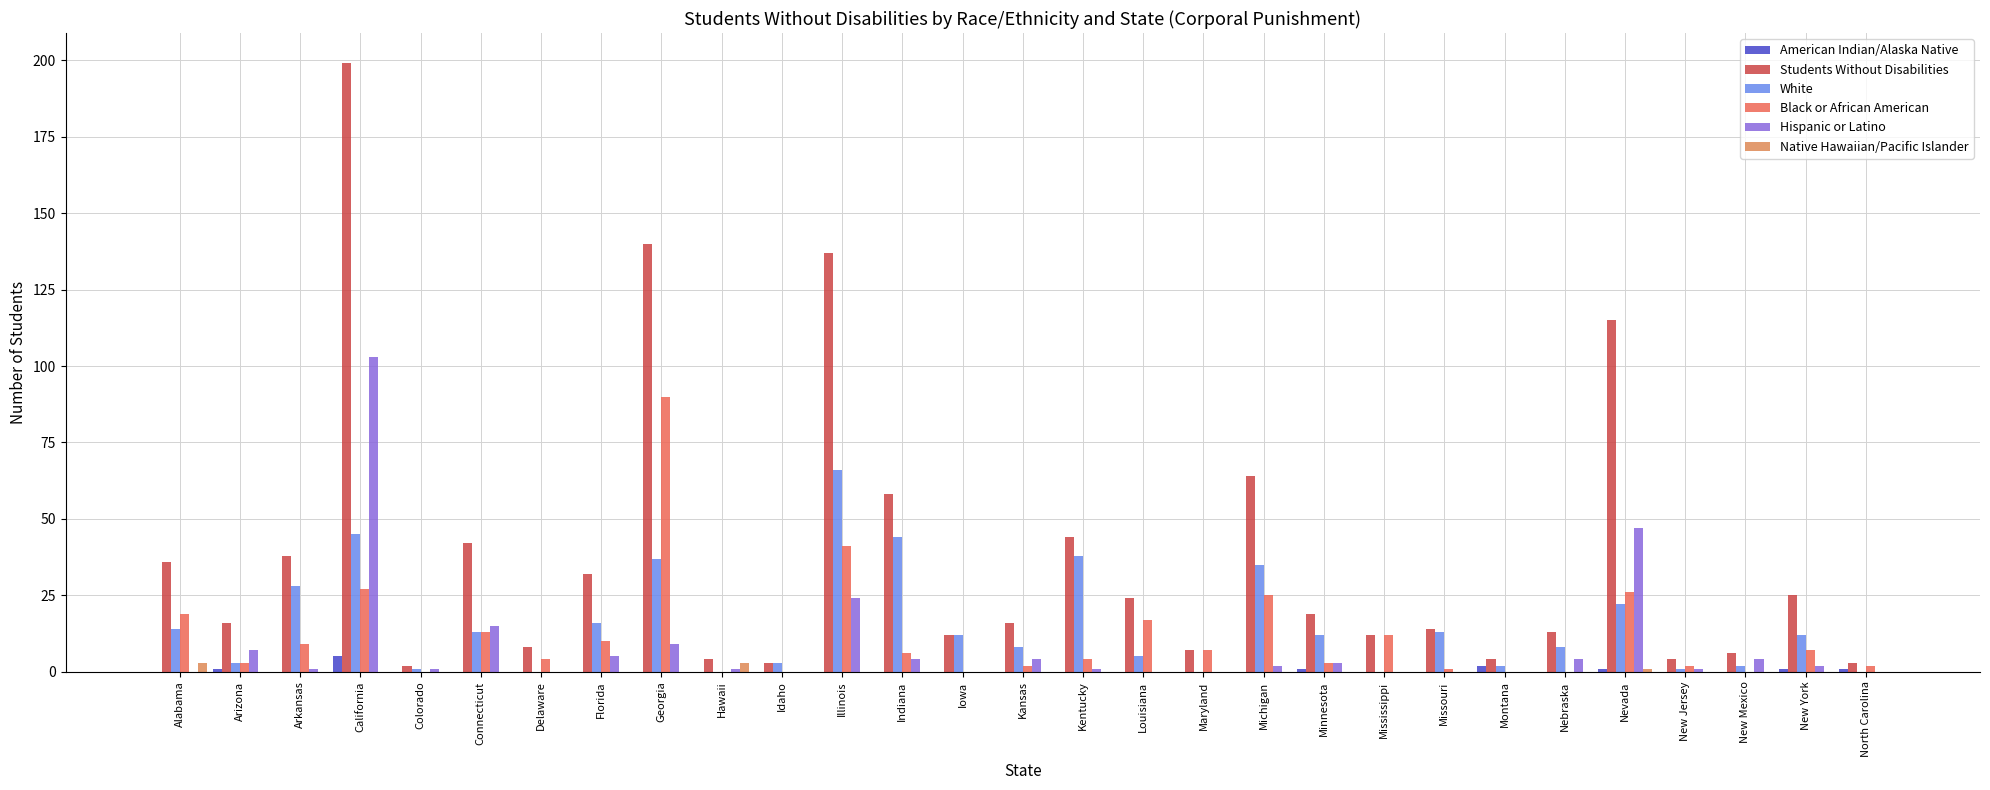

Count the number of categories in the chart.

29